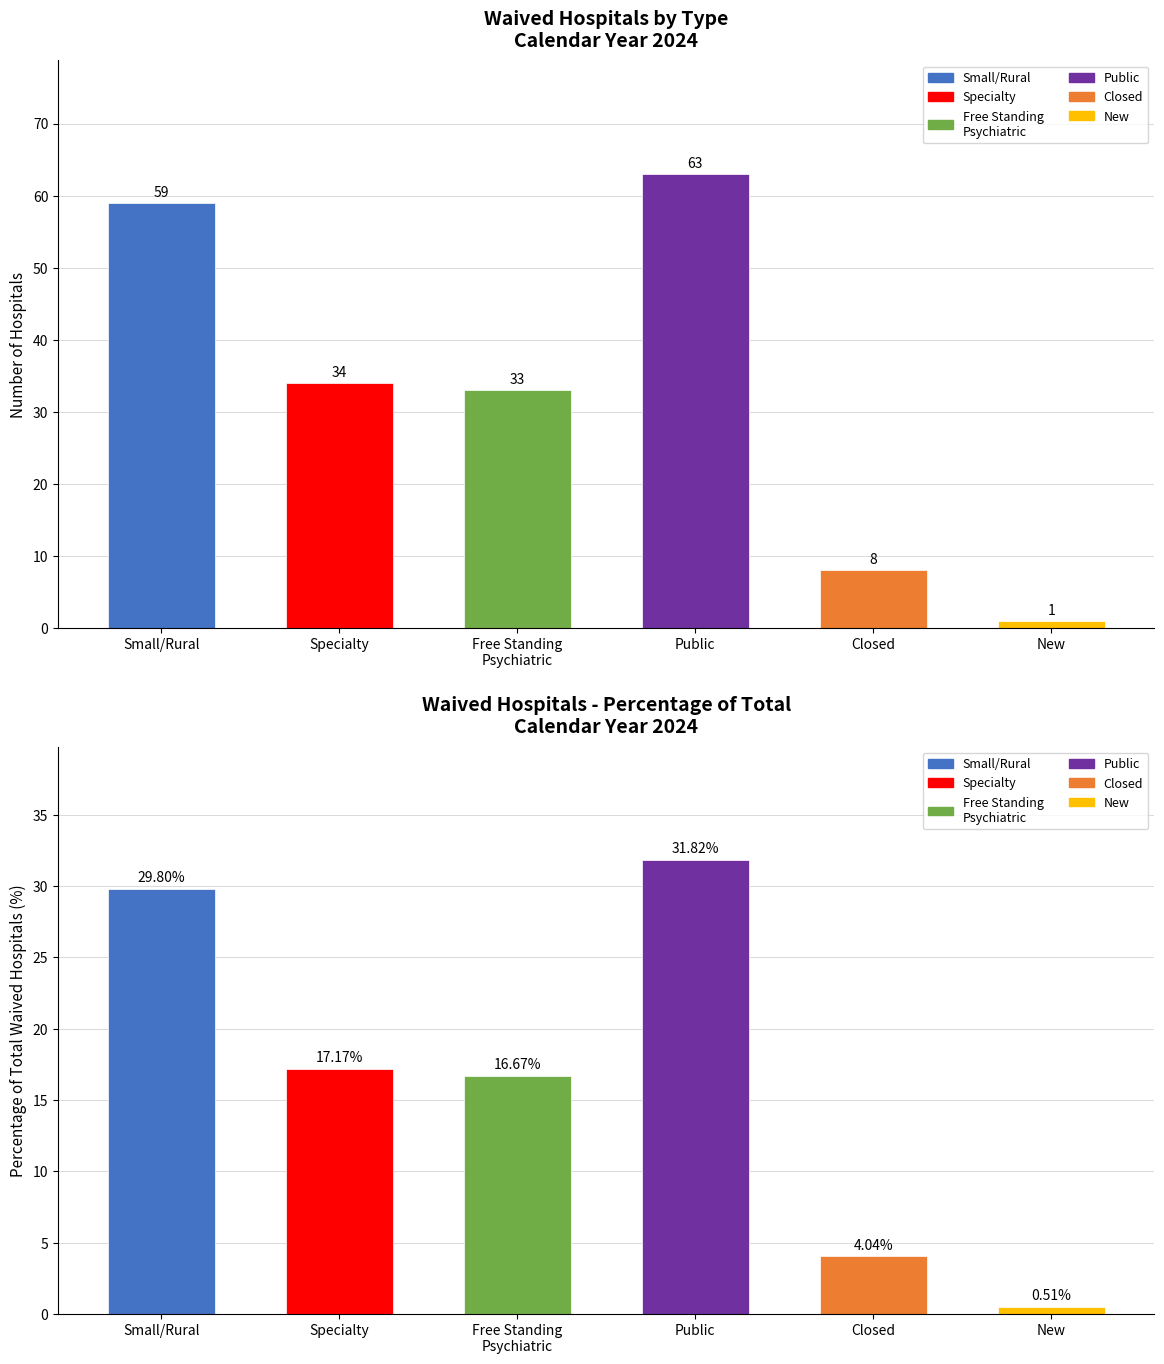

How many data points in Small/Rural are above 0?

1